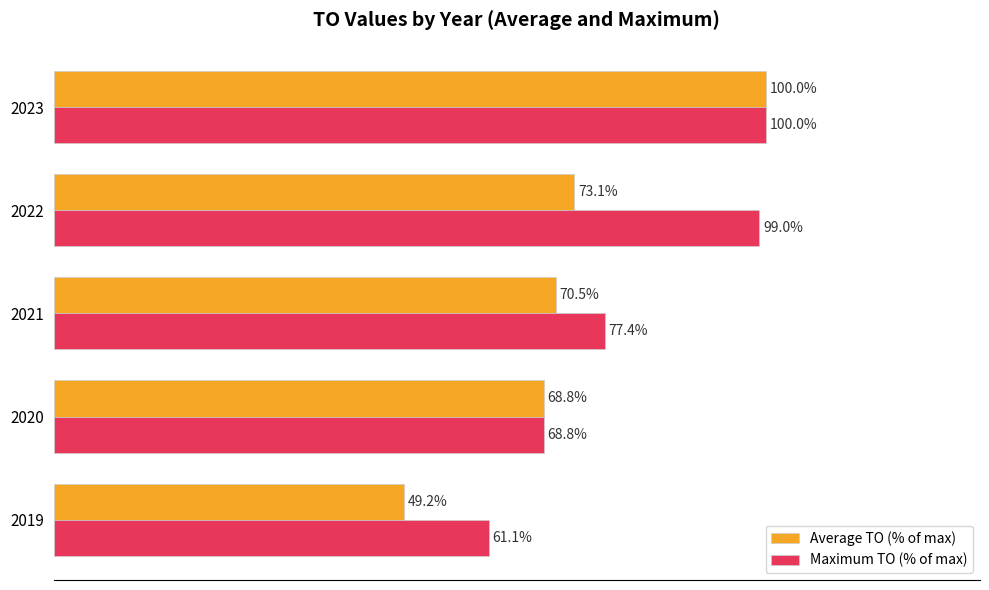

List the labels in order of Maximum TO (% of max) value, smallest first.

2019, 2020, 2021, 2022, 2023